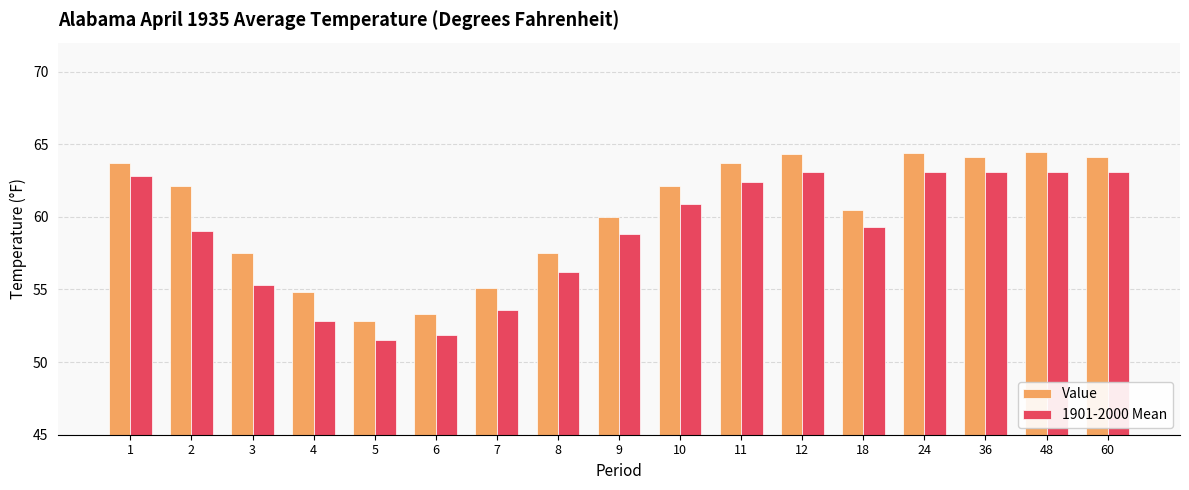

List the series in order of their peak value, lowest first.

1901-2000 Mean, Value